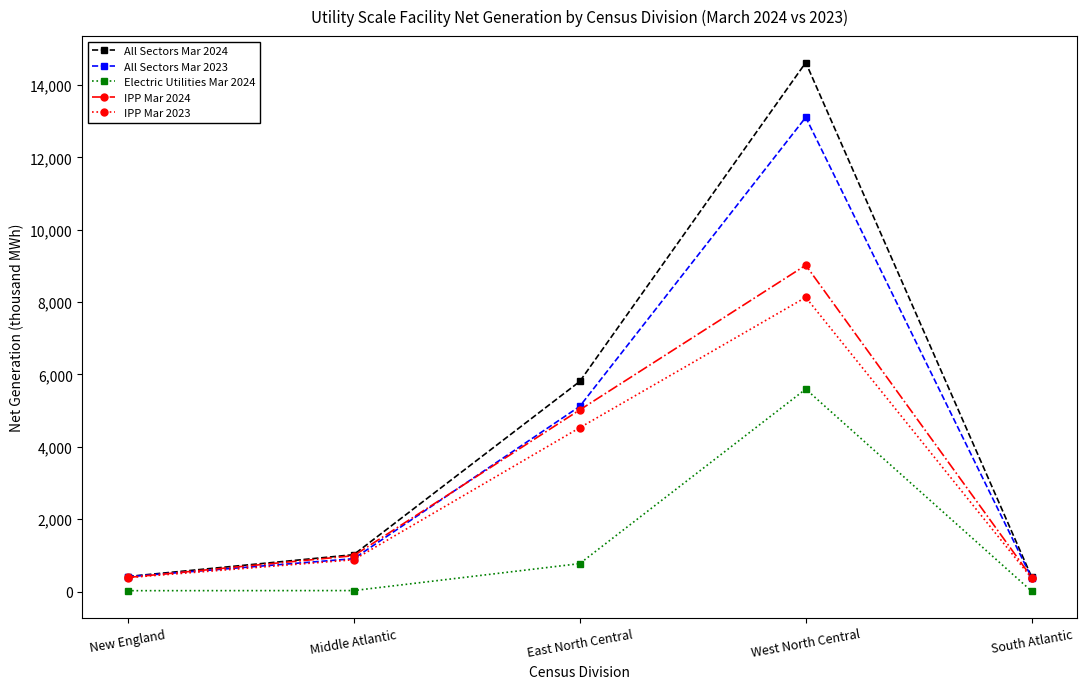

Rank the series by their maximum value, from lowest to highest.

Electric Utilities Mar 2024, IPP Mar 2023, IPP Mar 2024, All Sectors Mar 2023, All Sectors Mar 2024